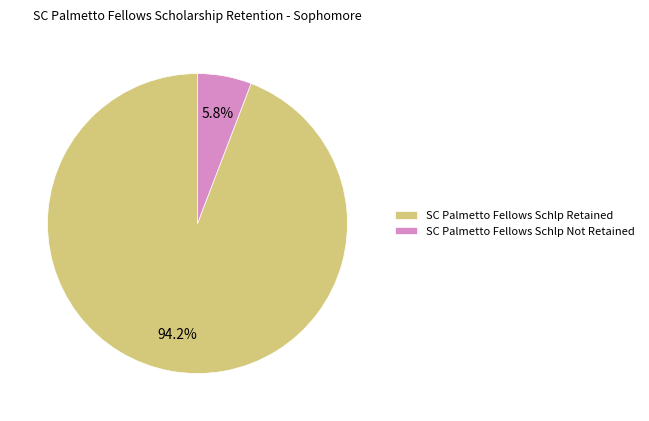

Combined, do SC Palmetto Fellows Schlp Not Retained and SC Palmetto Fellows Schlp Retained account for over 50%?

Yes